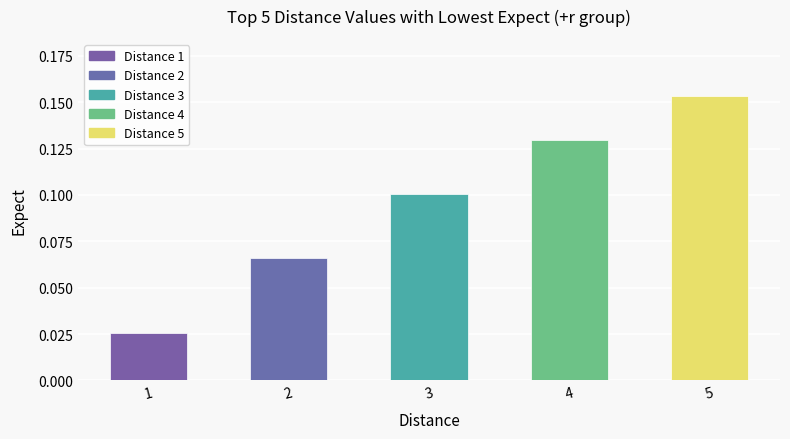

What is the sum of all values?

0.5